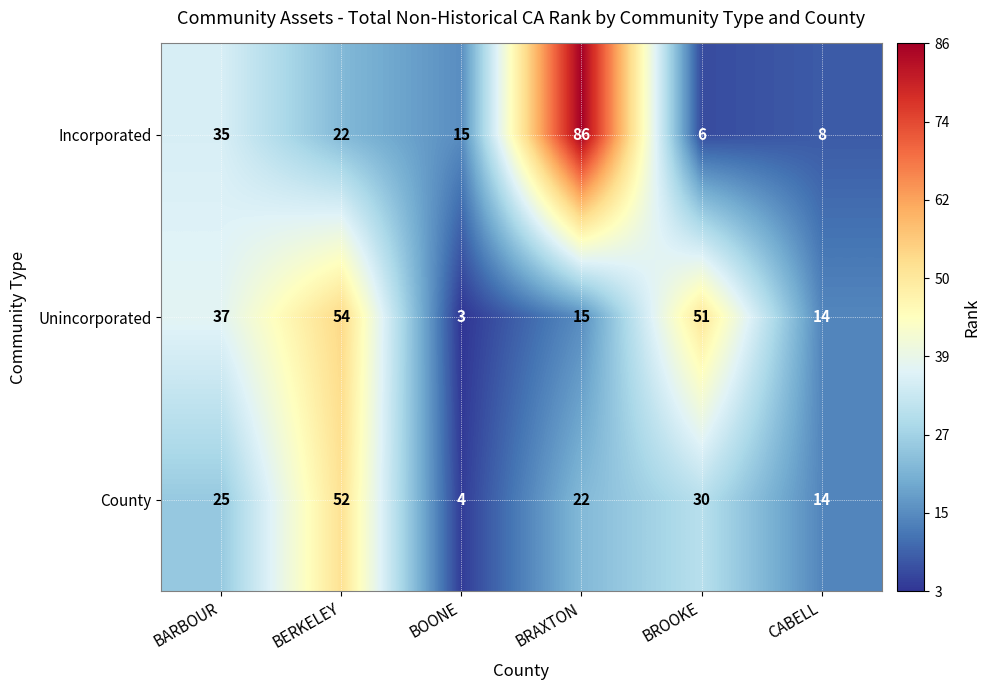

At BERKELEY, list the series in order from largest to smallest.

Unincorporated, County, Incorporated